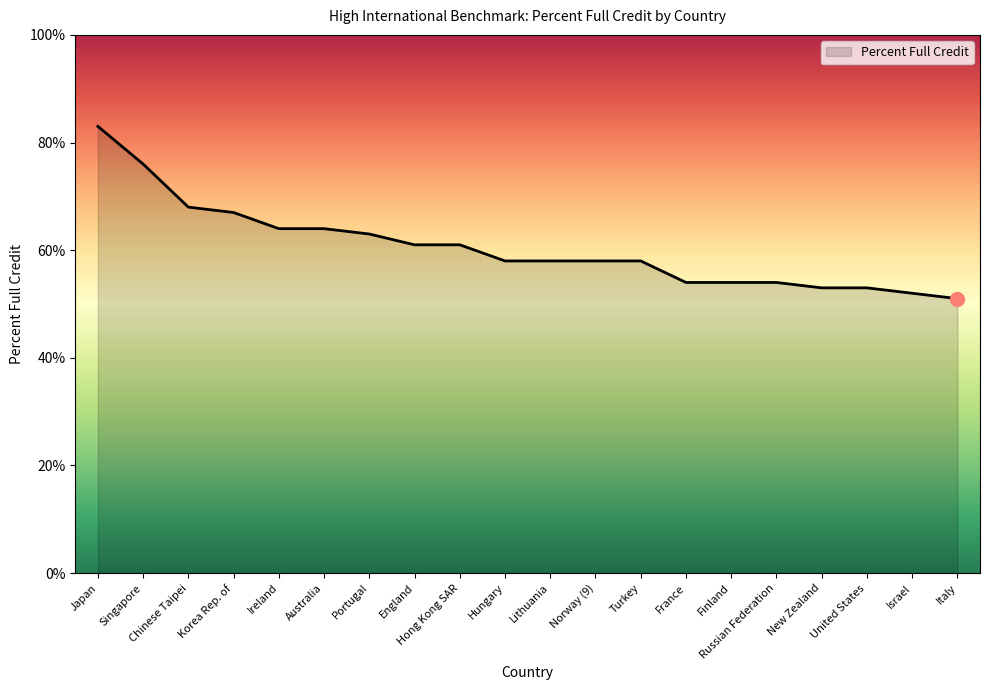

What position from the right is England?

13